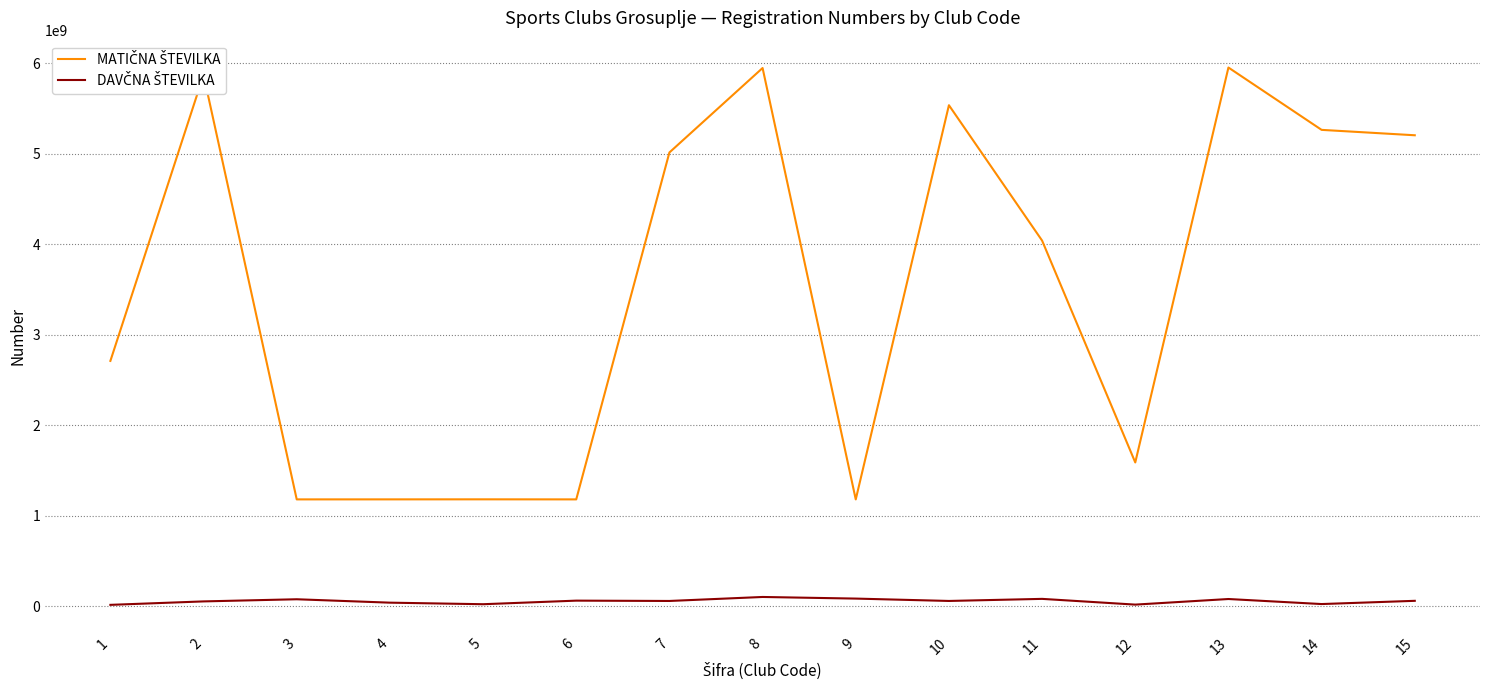

How many lines are shown in the chart?

2